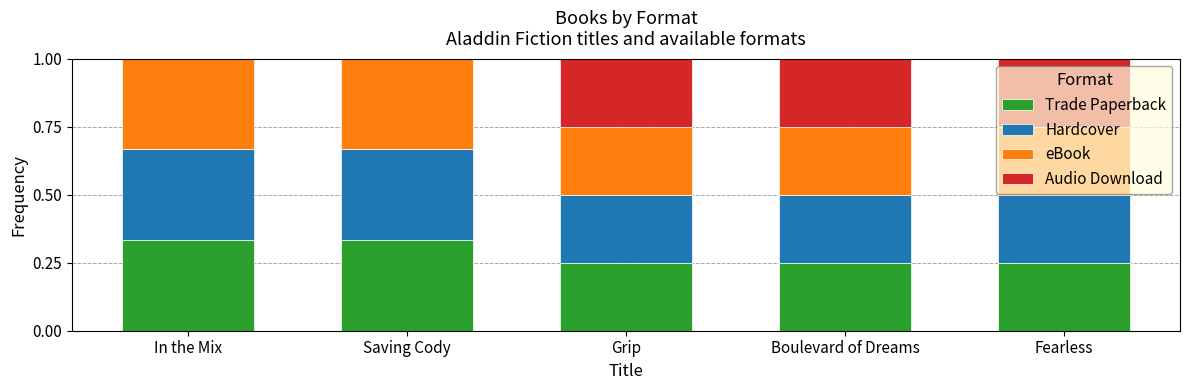

The value of Hardcover at In the Mix is 0.1. True or false?

False